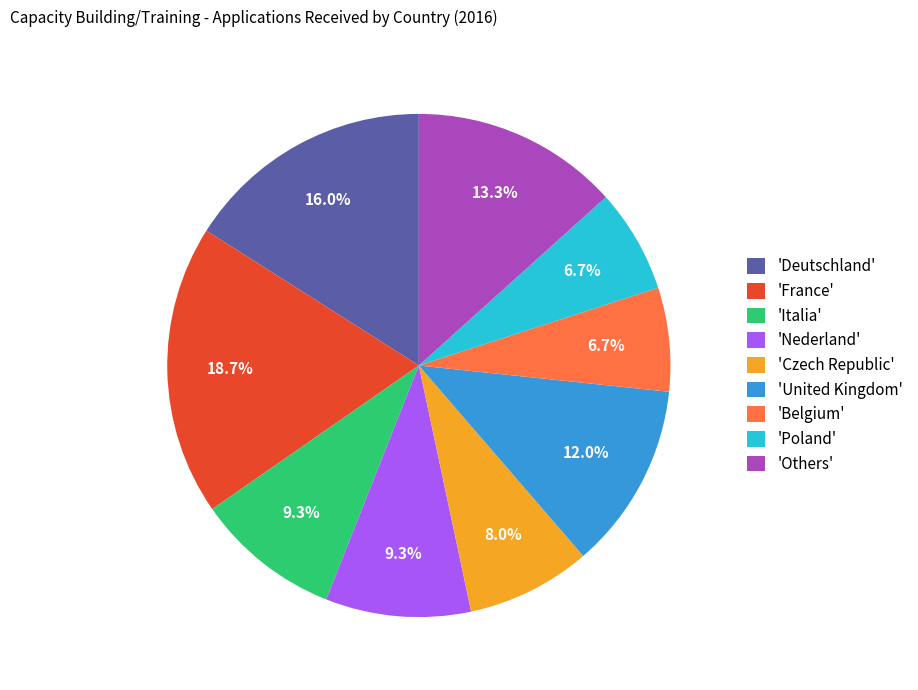

What portion of the pie excludes 'Others'?

86.7%